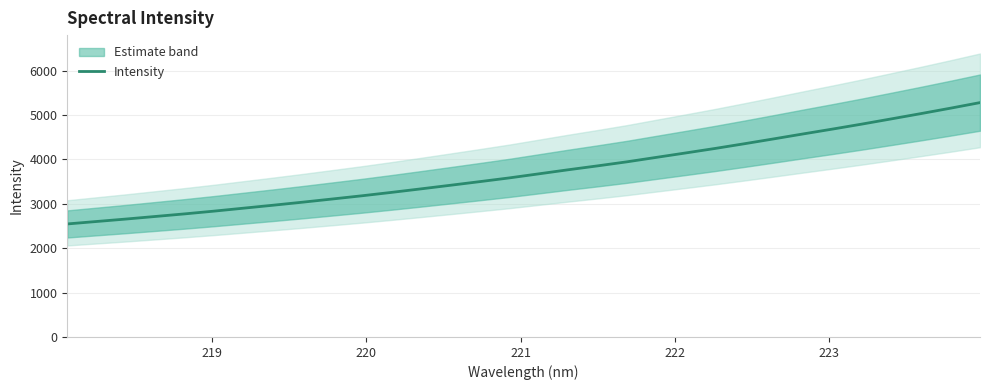

What is the sum of all values?

119345.6